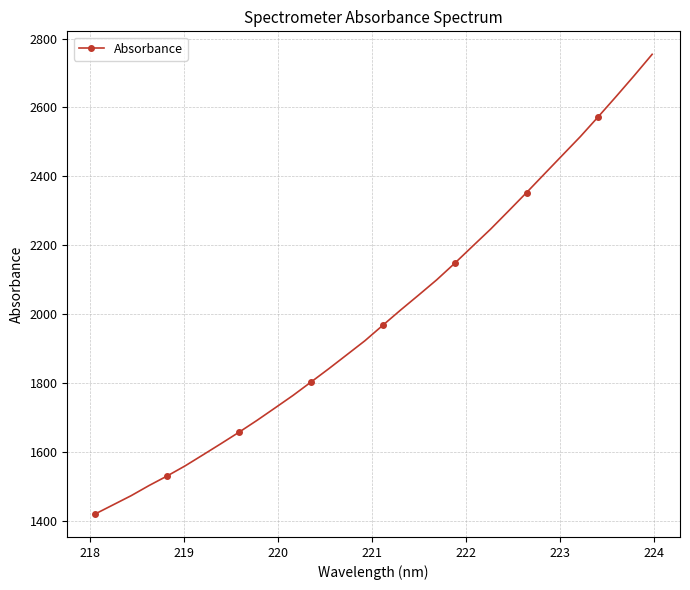

What is the maximum value shown in the chart?

2754.1